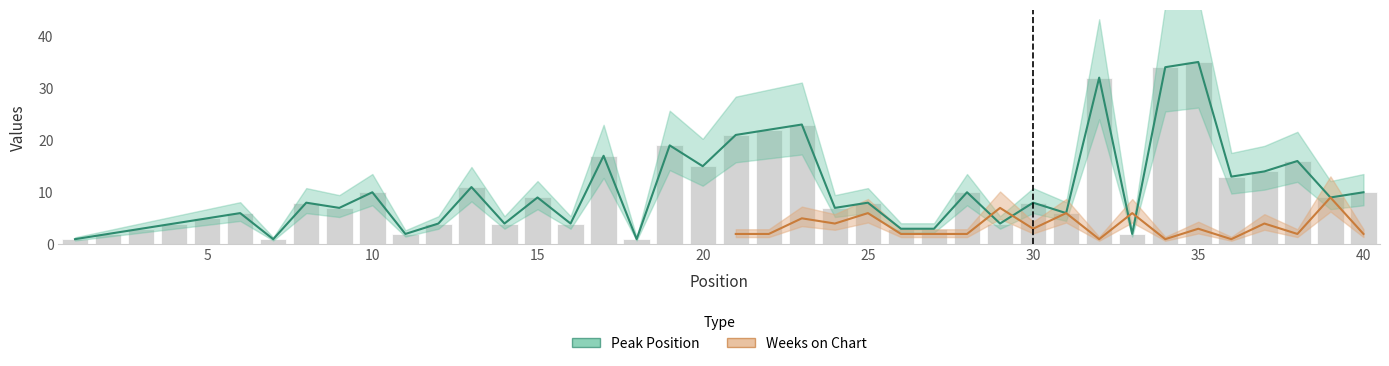

What is the maximum value shown in the chart?

35